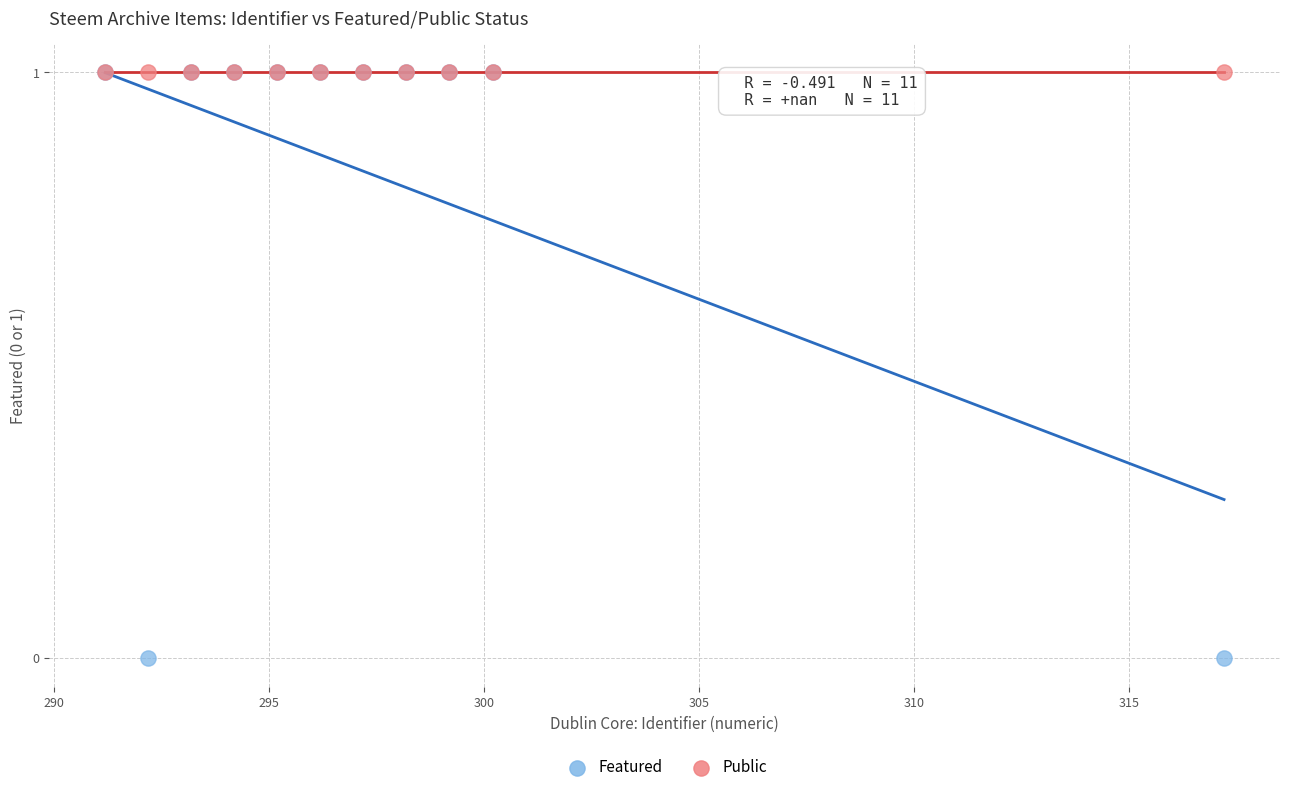

What are all the series names shown in the legend?

Featured, Public